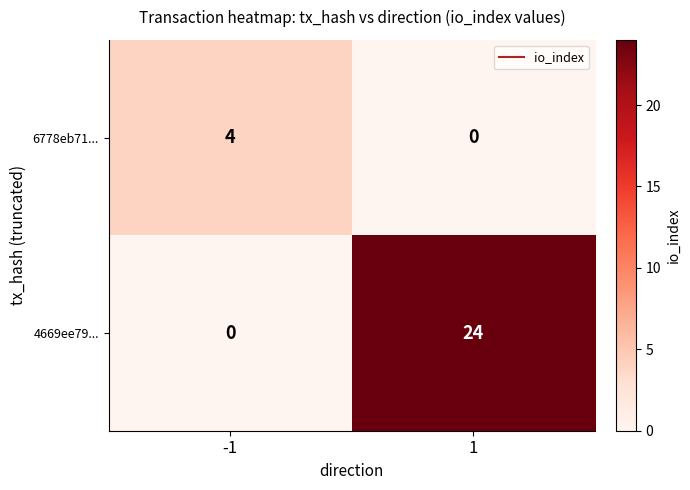

What is the sum of the 6778eb71... values at -1 and 1?

4